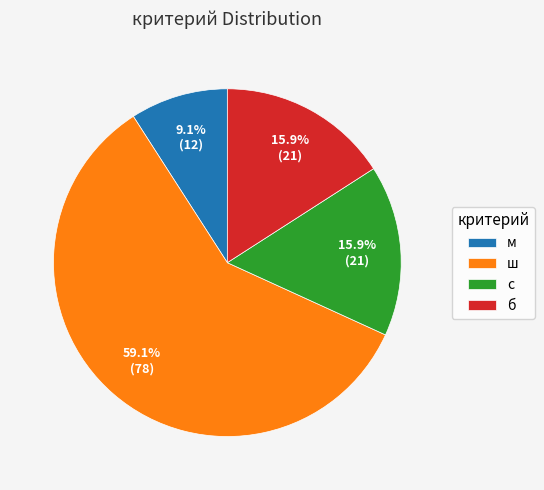

What is the ratio of the value at ш to the value at с?

3.7